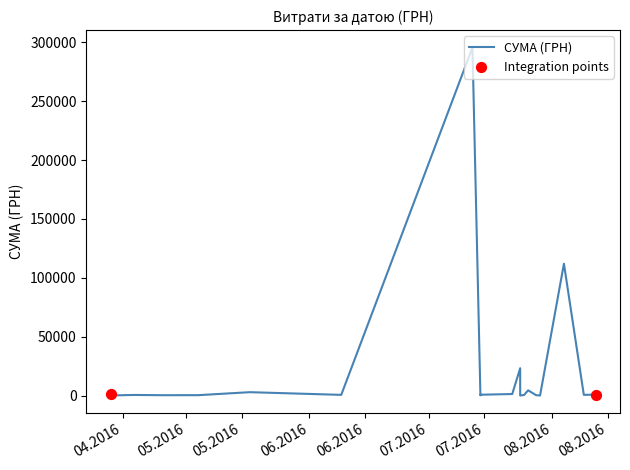

What is the change in value from 26.07.2016 to 24.07.2016?

-4448.8